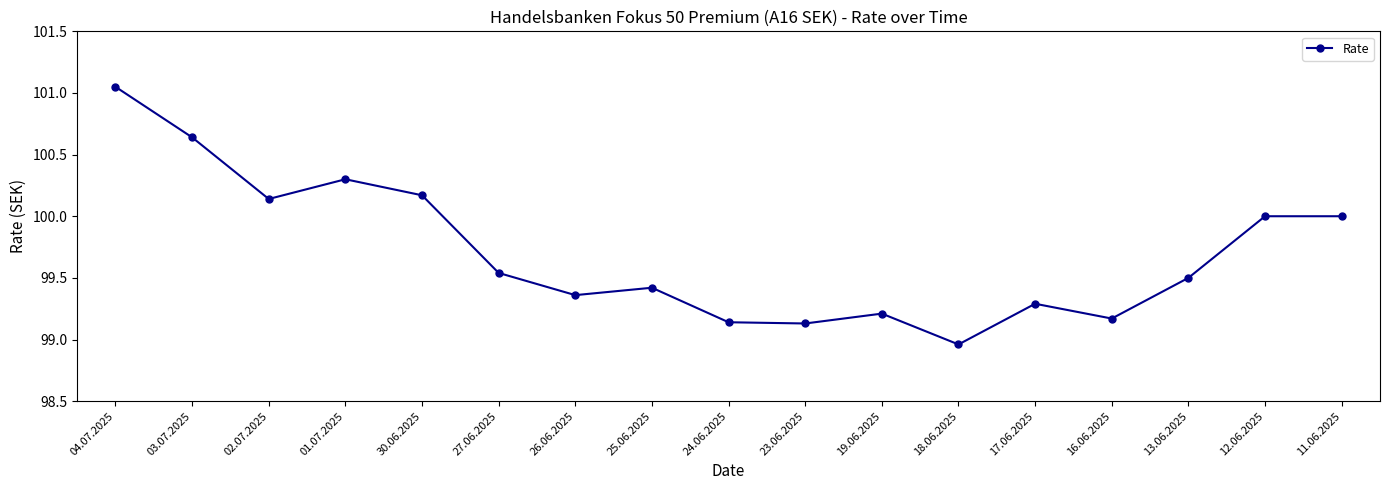

What is the difference between the values at 25.06.2025 and 12.06.2025?

0.6